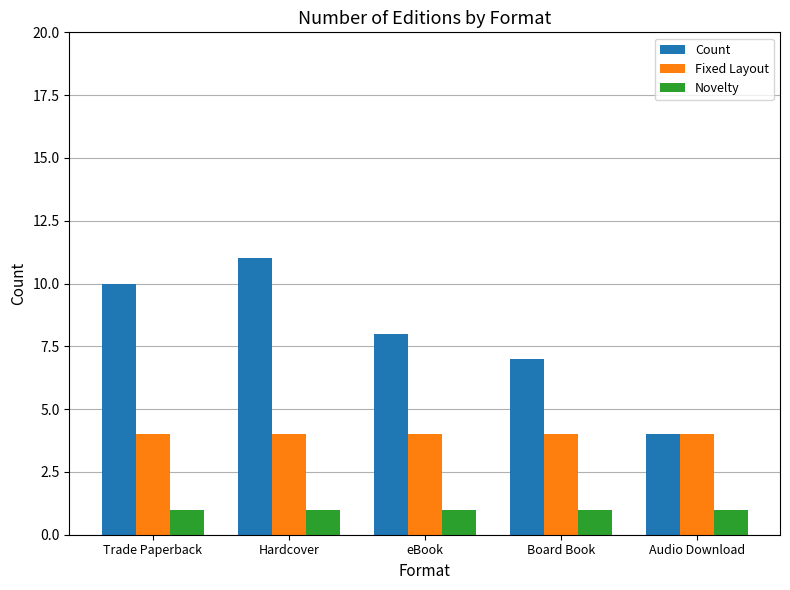

Rank the series at eBook from lowest to highest value.

Novelty, Fixed Layout, Count